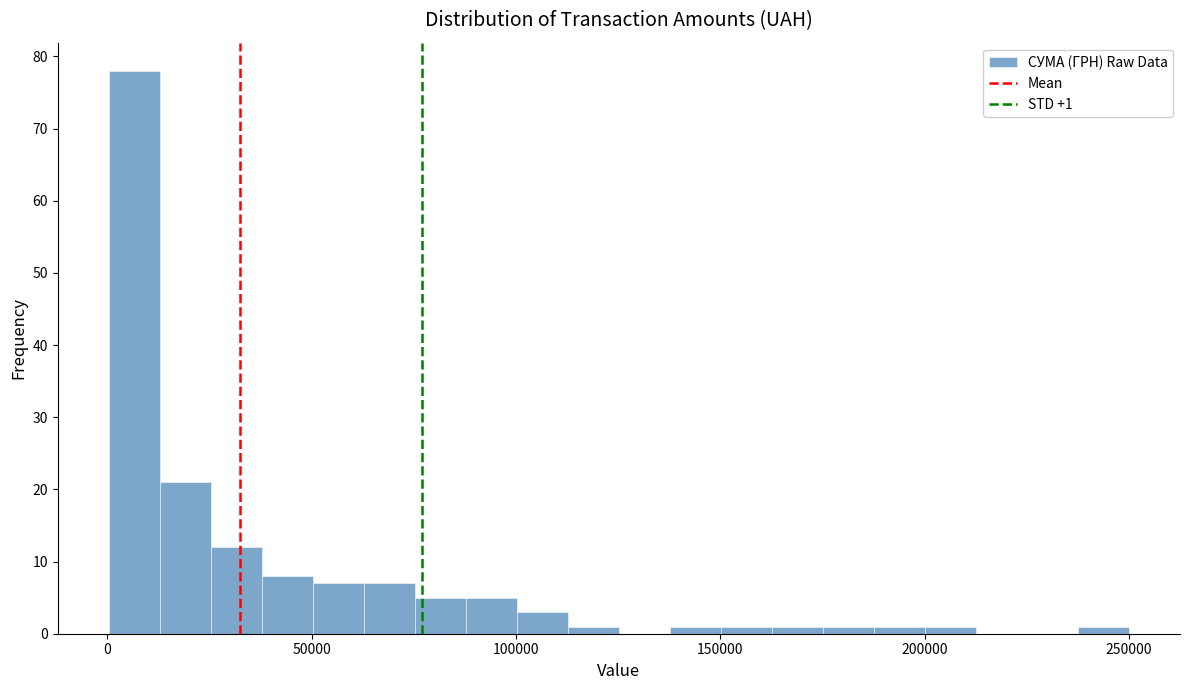

Around what value on the x-axis is the tallest bar? Give the approximate position of its centre, as read against the axis.

5000